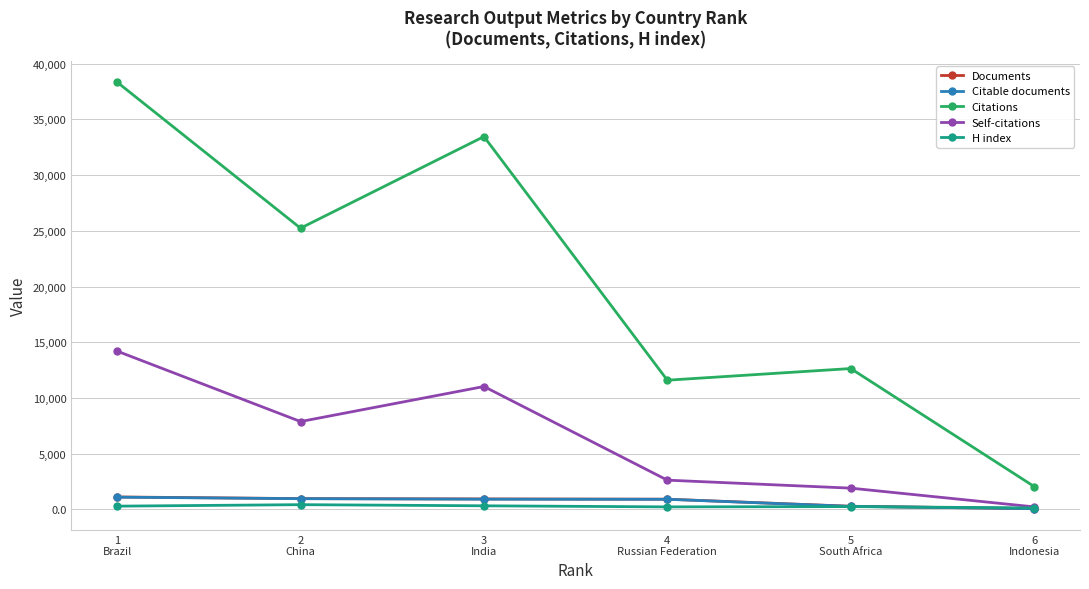

Is this an area chart (filled region under the line)?

No